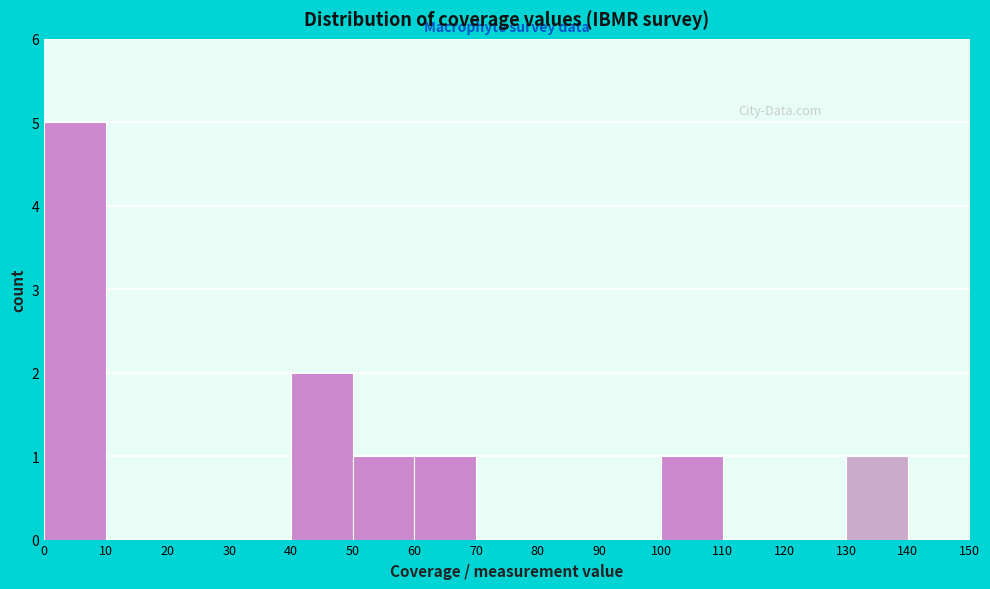

Reading left to right, transcribe this chart: for each bar, give the range it covers on the x-axis and its height. The values are not printed on the chart, so give them approximately, as read against the axis.

0 to 10: 5
10 to 20: 0
20 to 30: 0
30 to 40: 0
40 to 50: 2
50 to 60: 1
60 to 70: 1
70 to 80: 0
80 to 90: 0
90 to 100: 0
100 to 110: 1
110 to 120: 0
120 to 130: 0
130 to 140: 1
140 to 150: 0